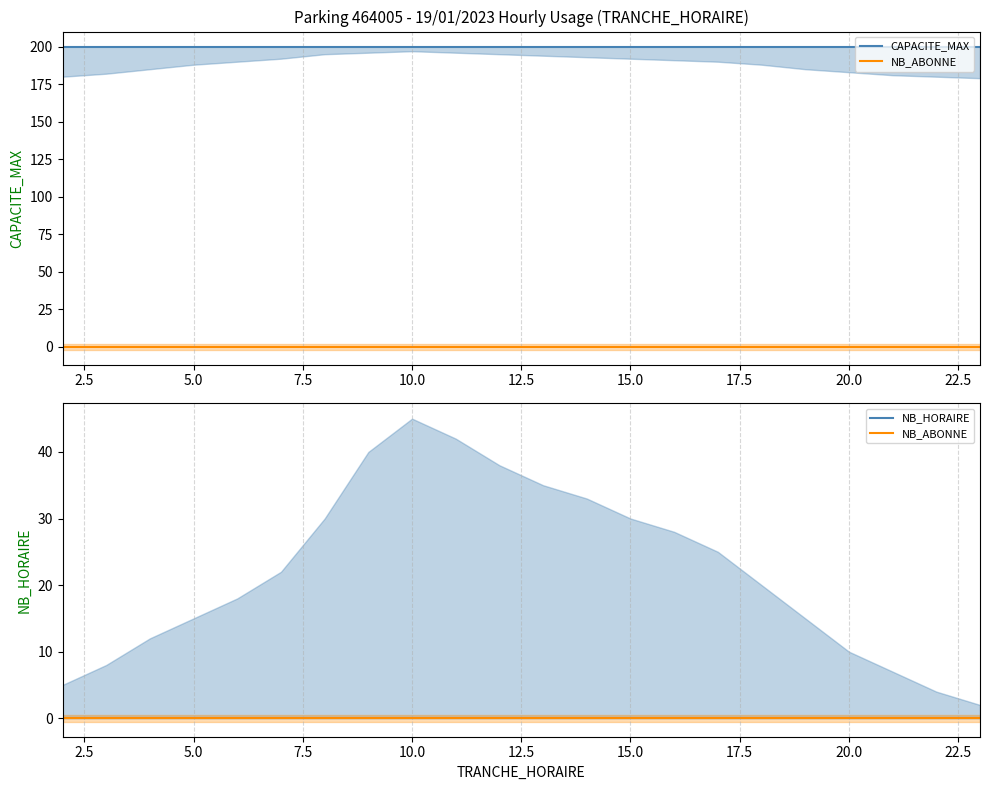

Count the number of categories in the chart.

22